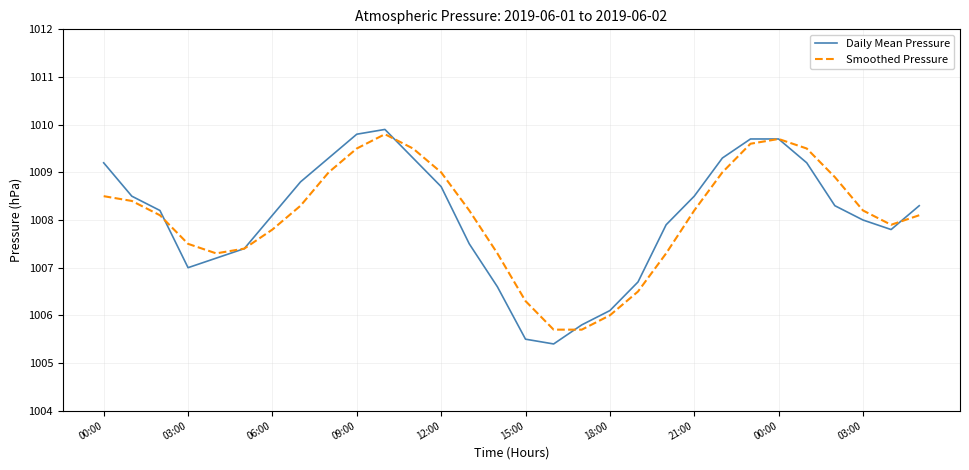

After their last crossing, which series has the higher values: Smoothed Pressure or Daily Mean Pressure?

Daily Mean Pressure